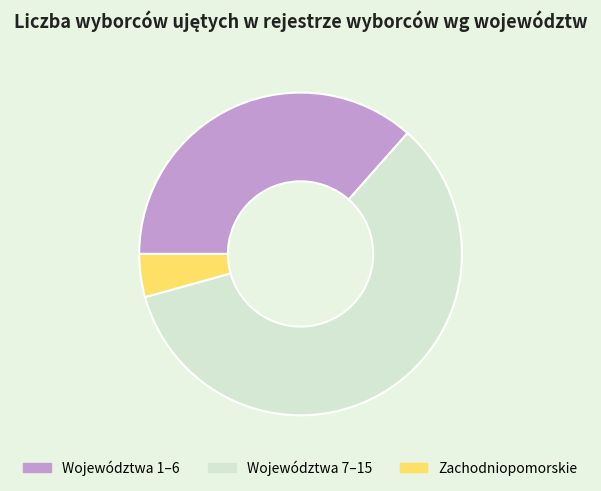

Between Zachodniopomorskie and Województwa 7–15, which is larger?

Województwa 7–15